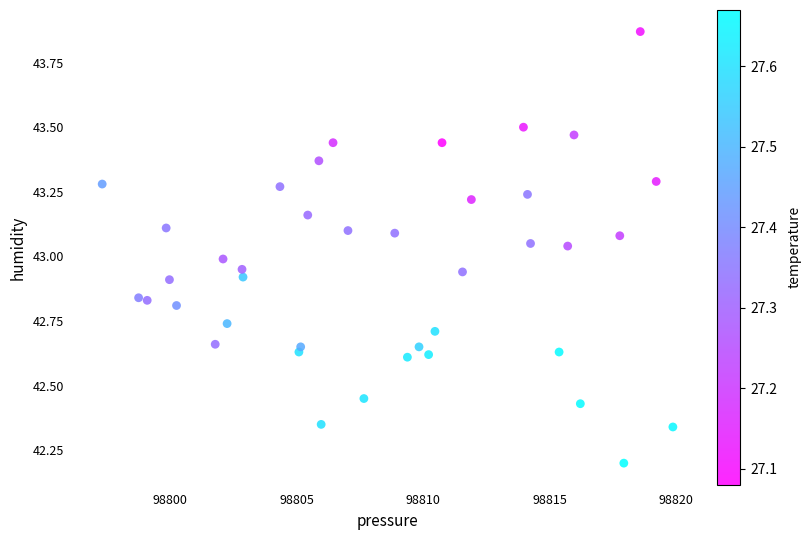

What is the range of X values (max minus min)?

22.6